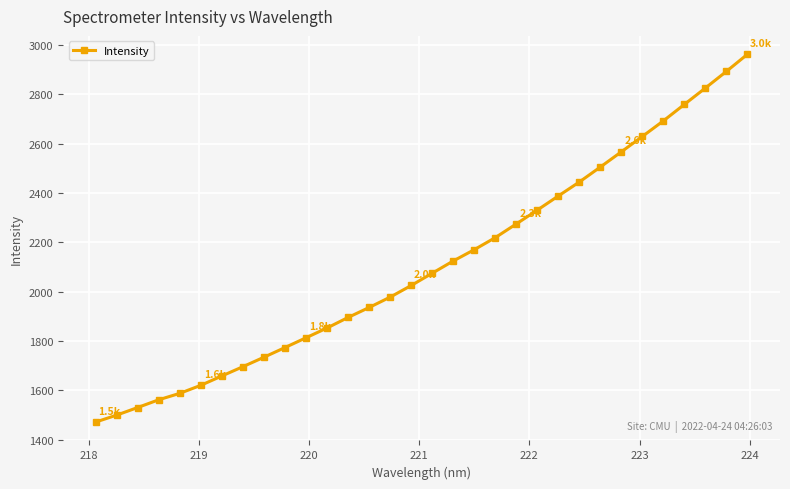

Reading right to left, transcribe all the data shown in this chart.

2963.1	2893.7	2826.3	2759.8	2693.1	2629.9	2567.5	2505.8	2445.0	2388.4	2331.2	2275.0	2219.4	2170.5	2124.6	2075.0	2025.2	1978.1	1936.0	1895.6	1852.9	1813.2	1773.5	1734.3	1695.9	1658.3	1620.4	1587.7	1561.7	1530.2	1499.3	1471.2